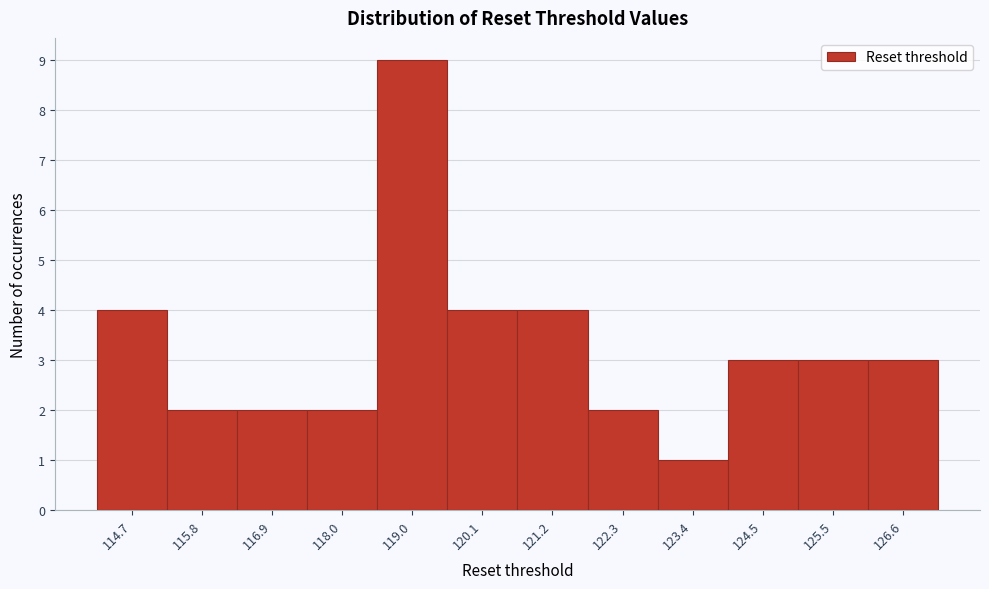

Reading left to right, list all the values displayed in this chart.

114.7=4	115.8=2	116.9=2	118.0=2	119.0=9	120.1=4	121.2=4	122.3=2	123.4=1	124.5=3	125.5=3	126.6=3